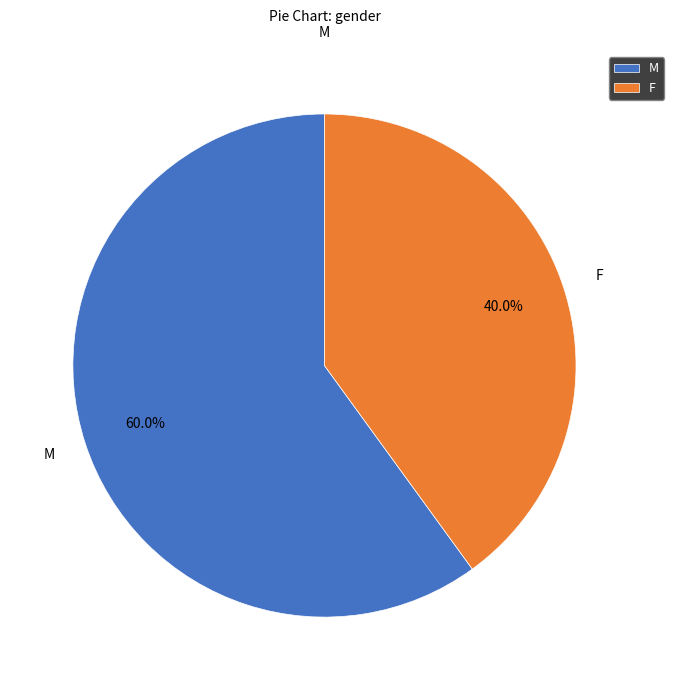

To the nearest percent, what portion does M represent?

60%